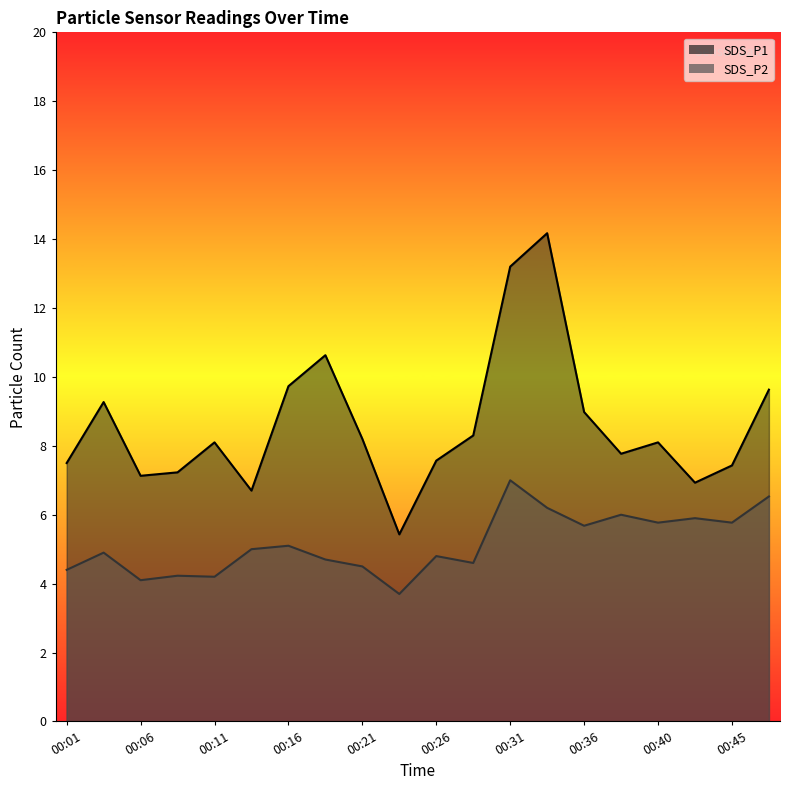

What are all the series names shown in the legend?

SDS_P1, SDS_P2